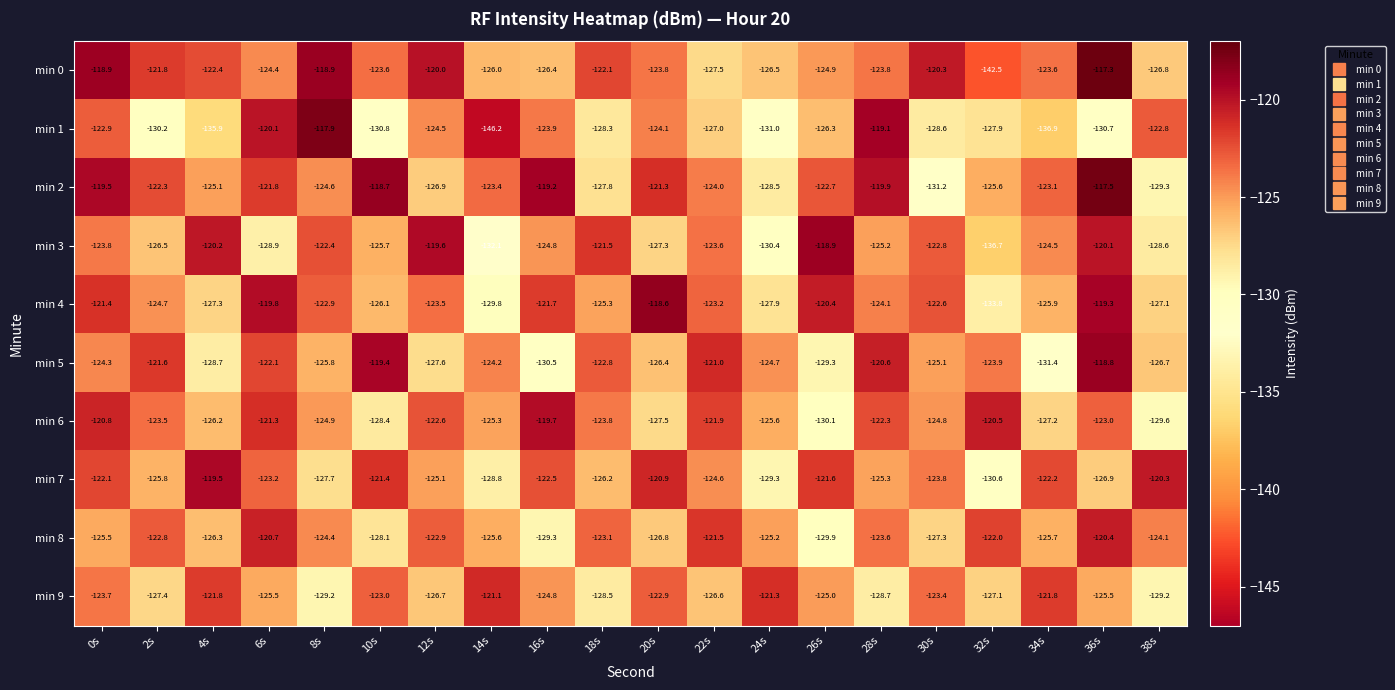

Which series has the largest total across all categories?

min 2